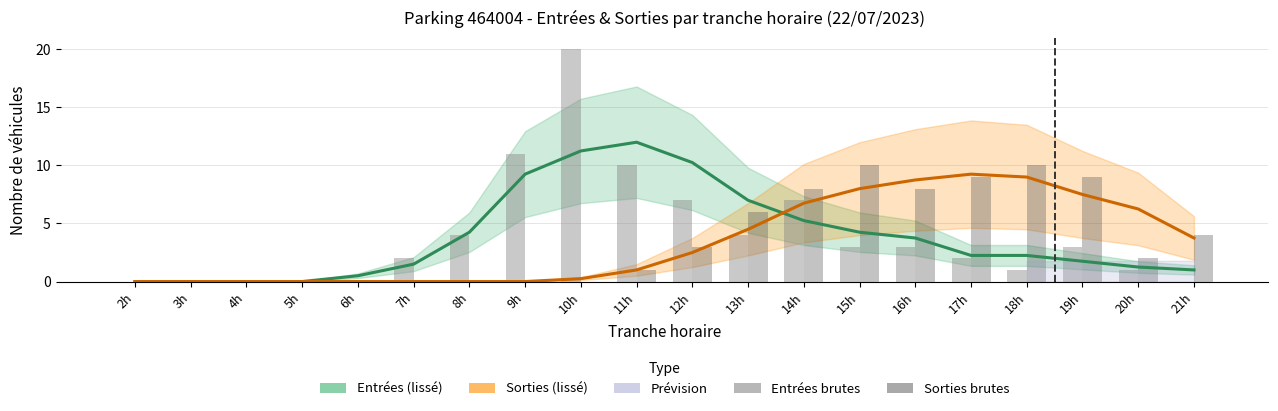

Between 21h and 2h, which is larger?

21h